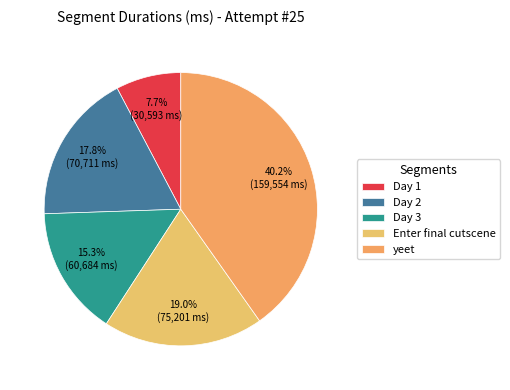

To the nearest percent, what percentage of the pie is Day 2?

18%